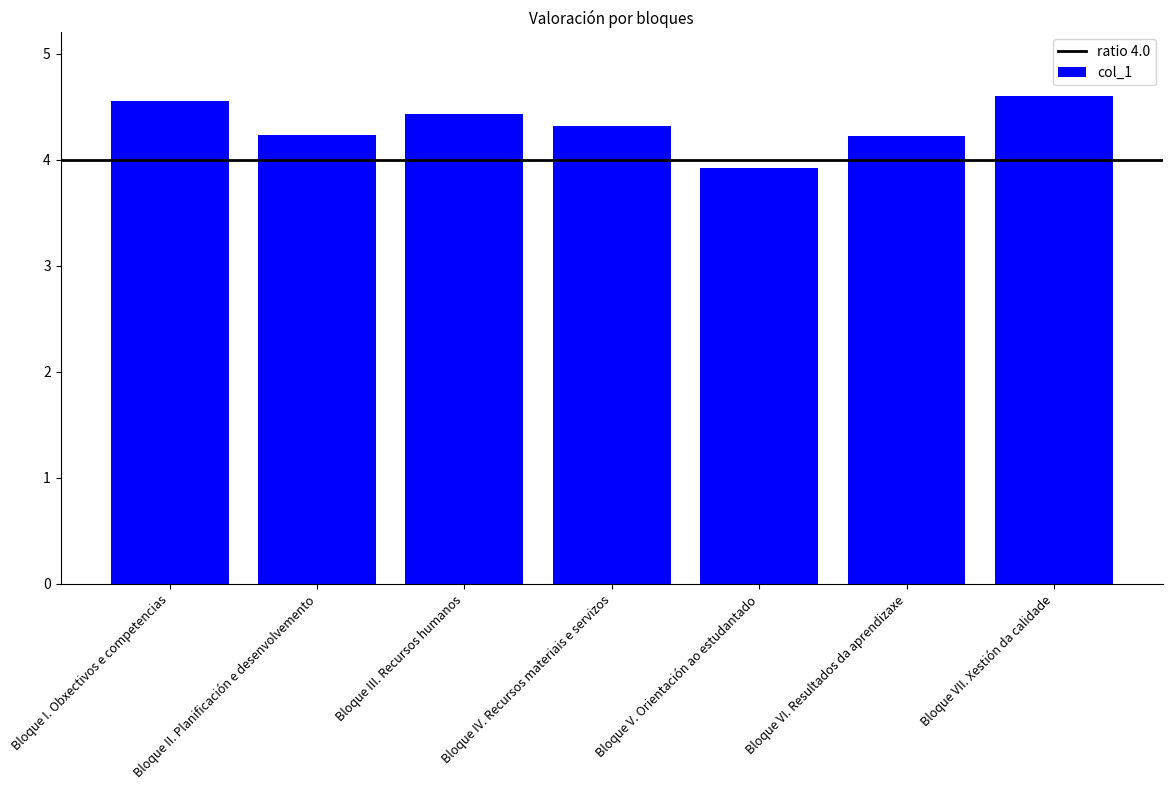

The value at Bloque III. Recursos humanos is 4.4. True or false?

True